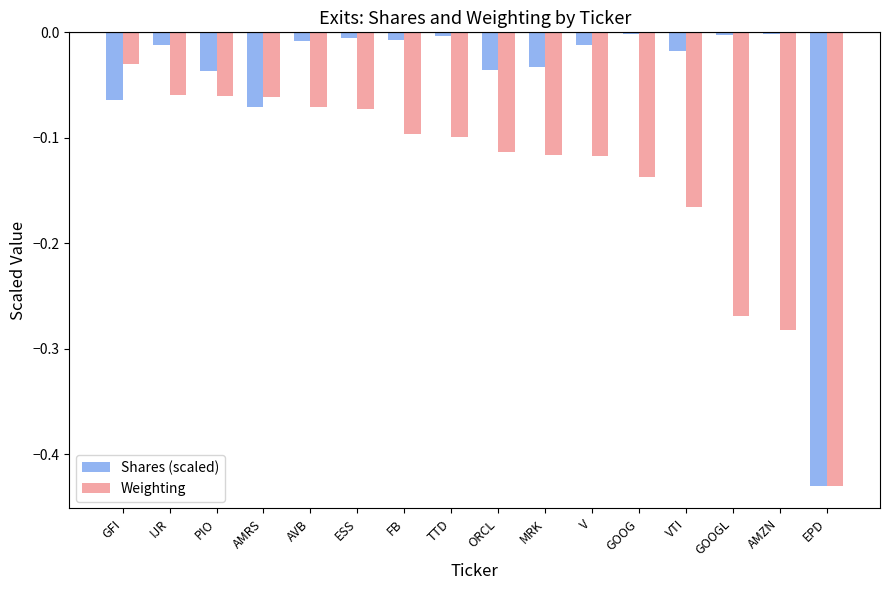

List the series in order of their peak value, lowest first.

Weighting, Shares (scaled)